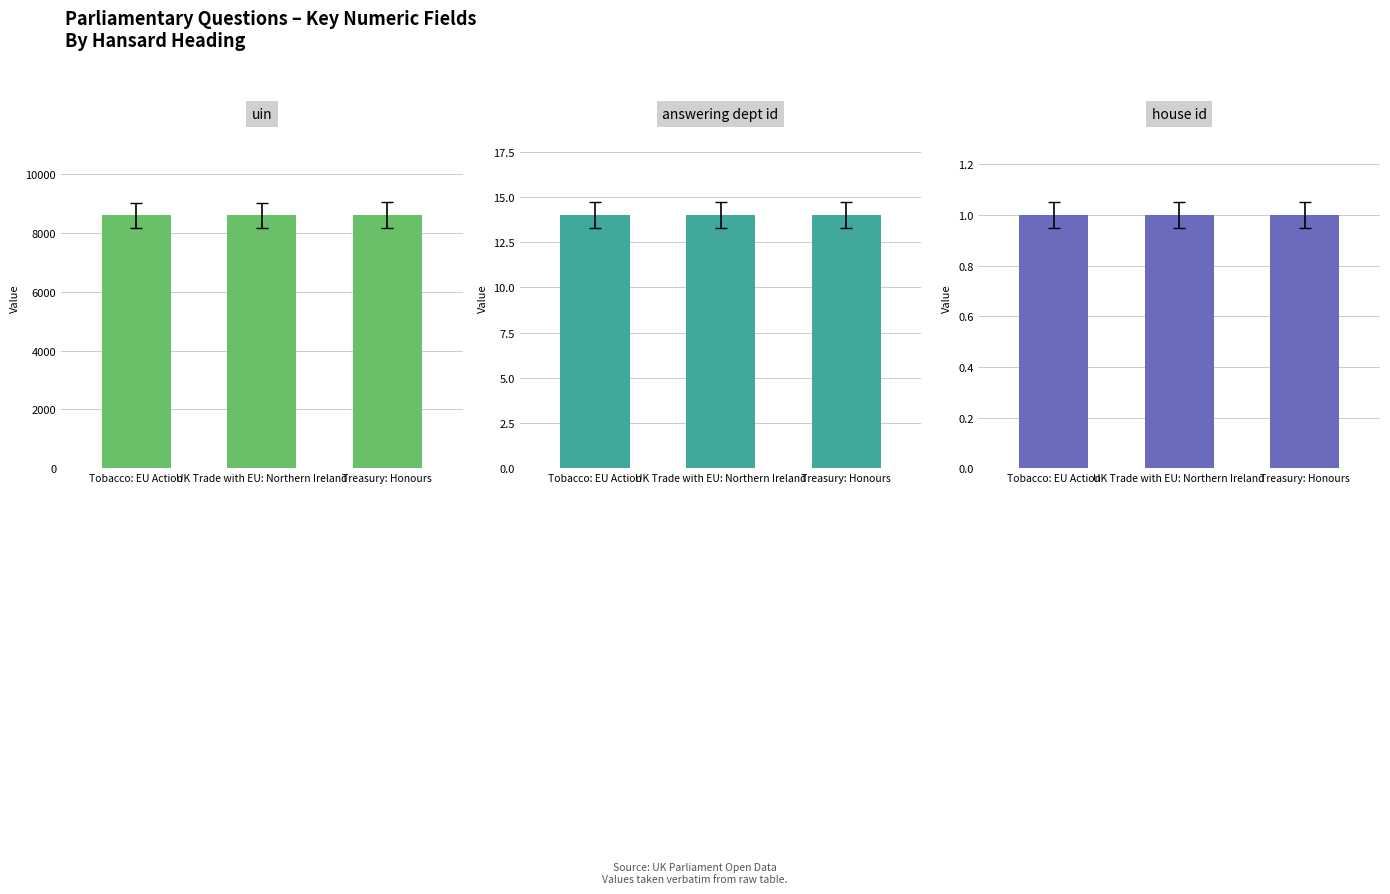

What is the total value across all series at Treasury: Honours?

8624